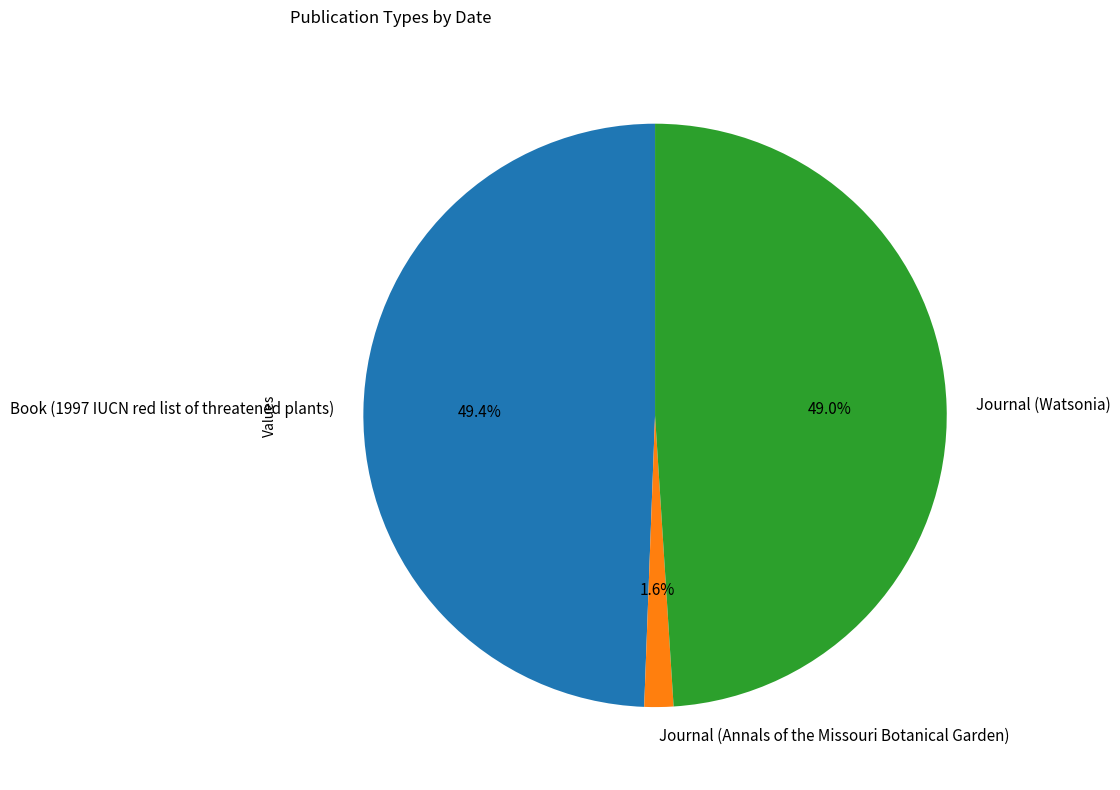

Does Journal (Annals of the Missouri Botanical Garden) represent more than half of the total?

No